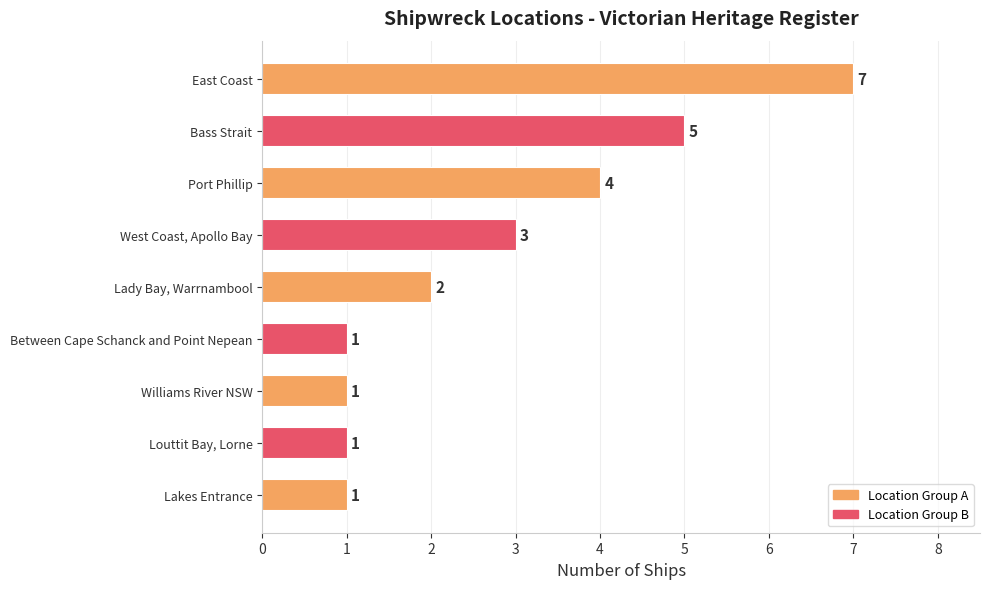

What is the sum of all values?

25